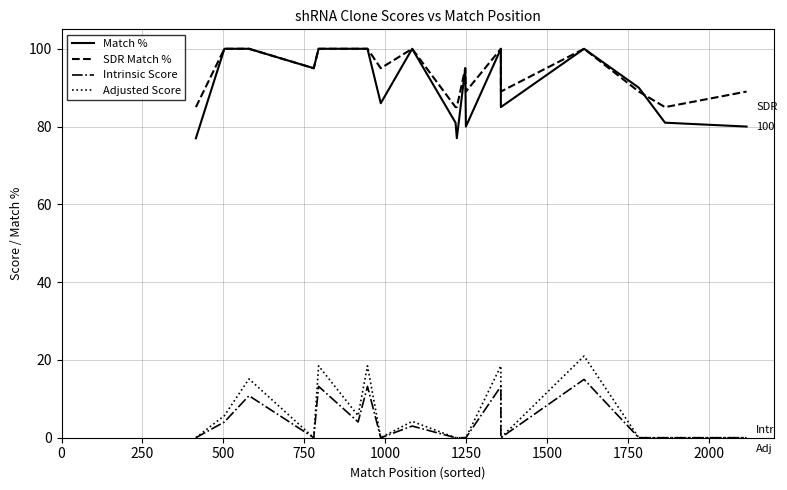

Count the number of data series in this chart.

4